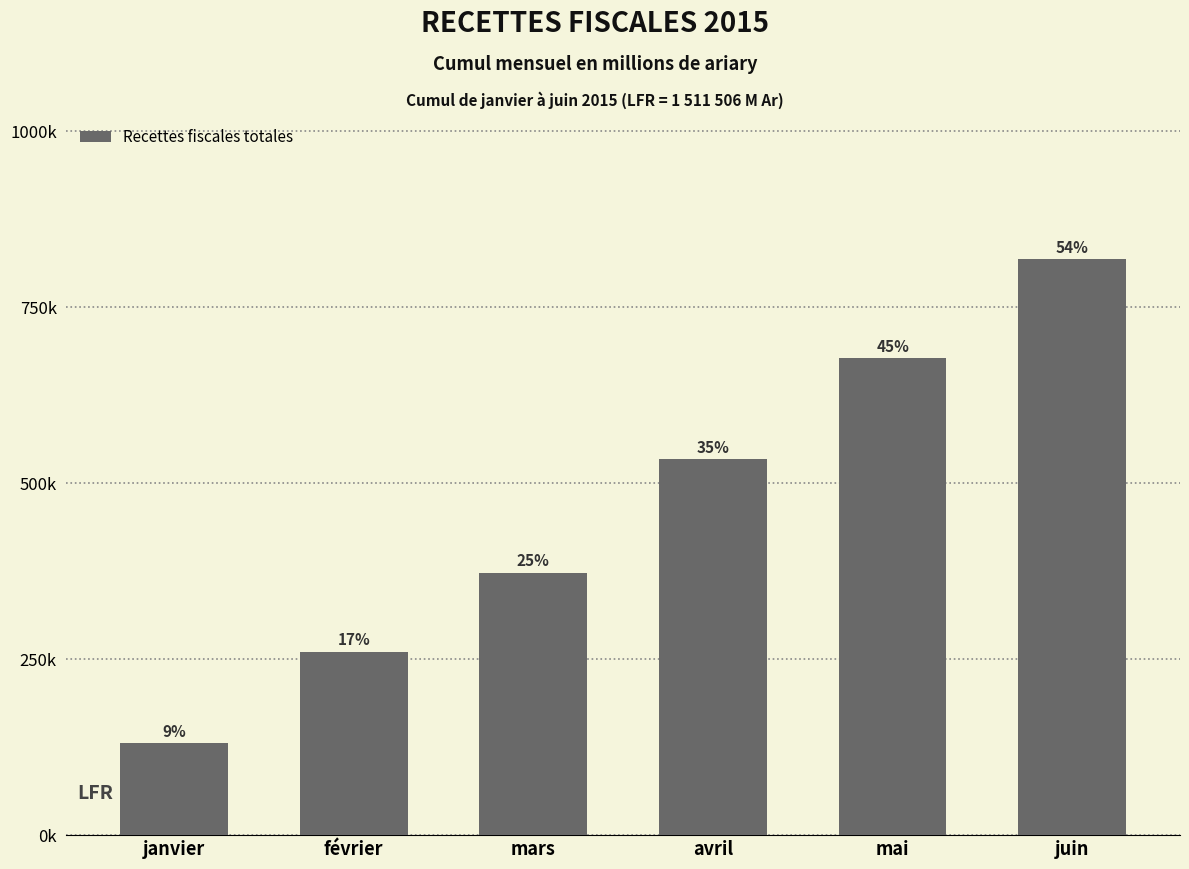

The chart shows a value of 323457 at mai. True or false?

False